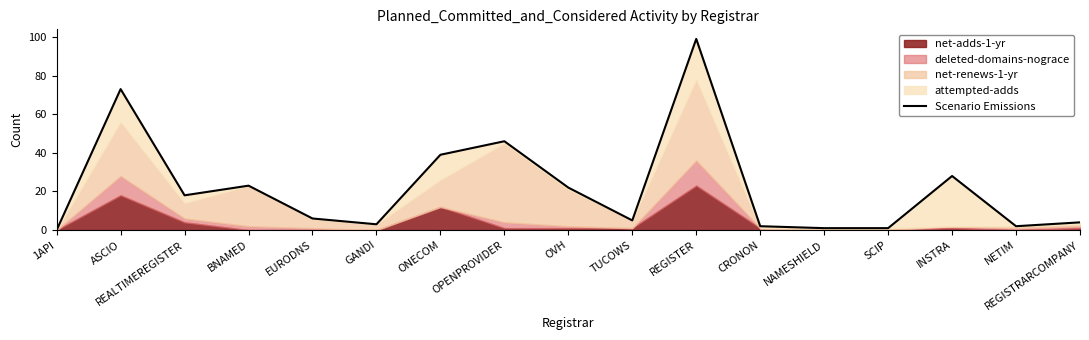

Rank the categories by value from highest to lowest.

REGISTER, ASCIO, OPENPROVIDER, ONECOM, INSTRA, BNAMED, OVH, REALTIMEREGISTER, EURODNS, TUCOWS, REGISTRARCOMPANY, GANDI, CRONON, NETIM, NAMESHIELD, SCIP, 1API